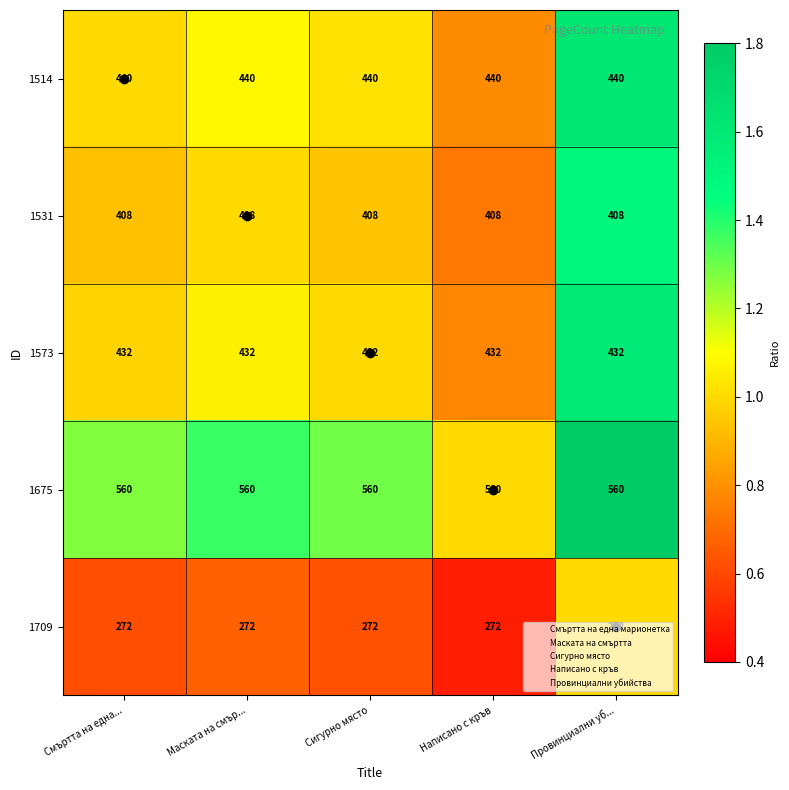

Read the 1675 value at Смъртта на една....

560